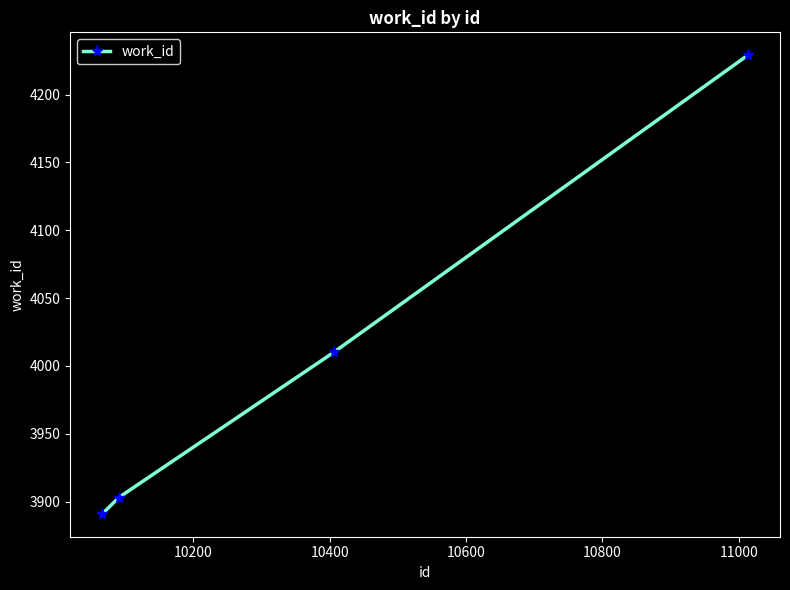

What is the sum of all values?

16033